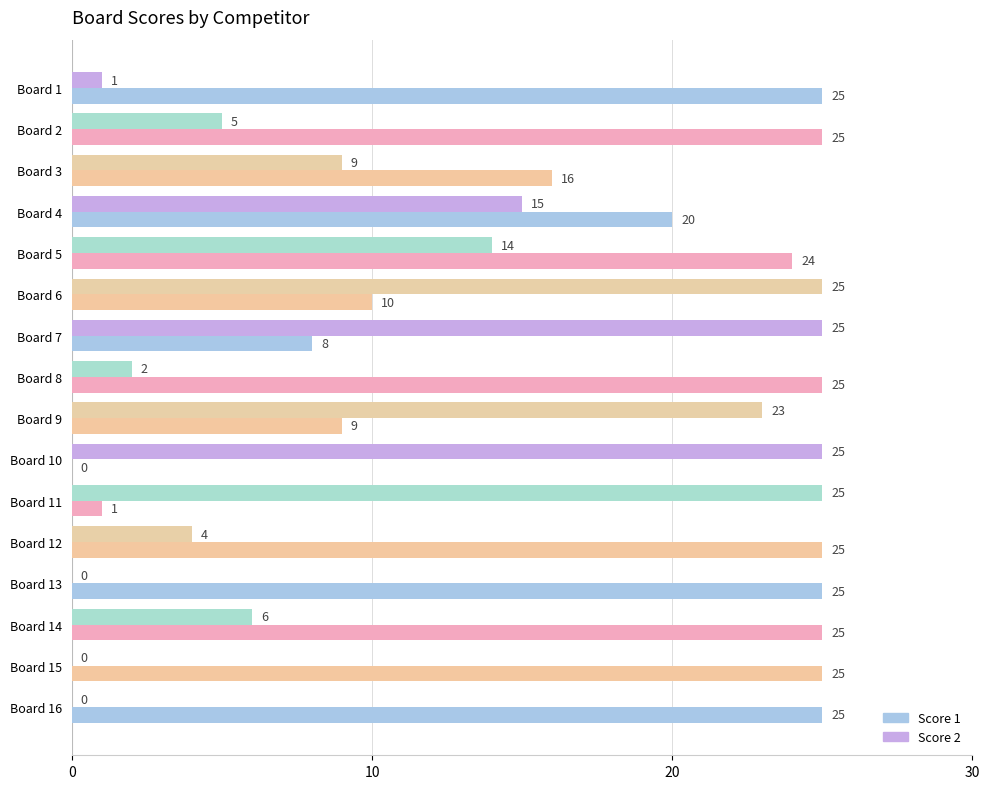

What is the approximate value of Score 2 at Board 11?

25